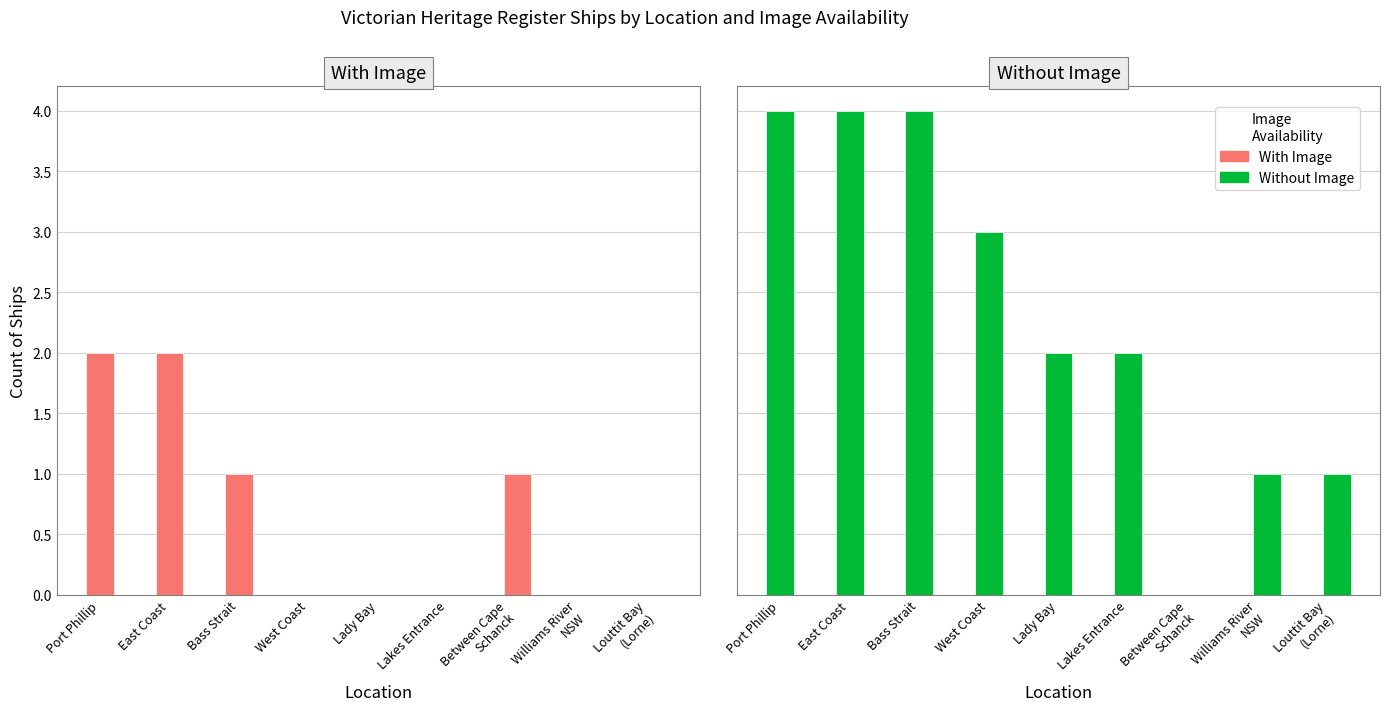

List the series in order of their peak value, lowest first.

With Image, Without Image